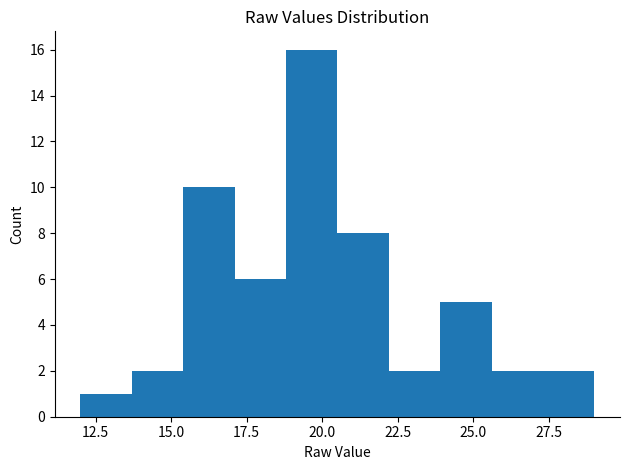

Around what value on the x-axis is the tallest bar? Give the approximate position of its centre, as read against the axis.

19.5